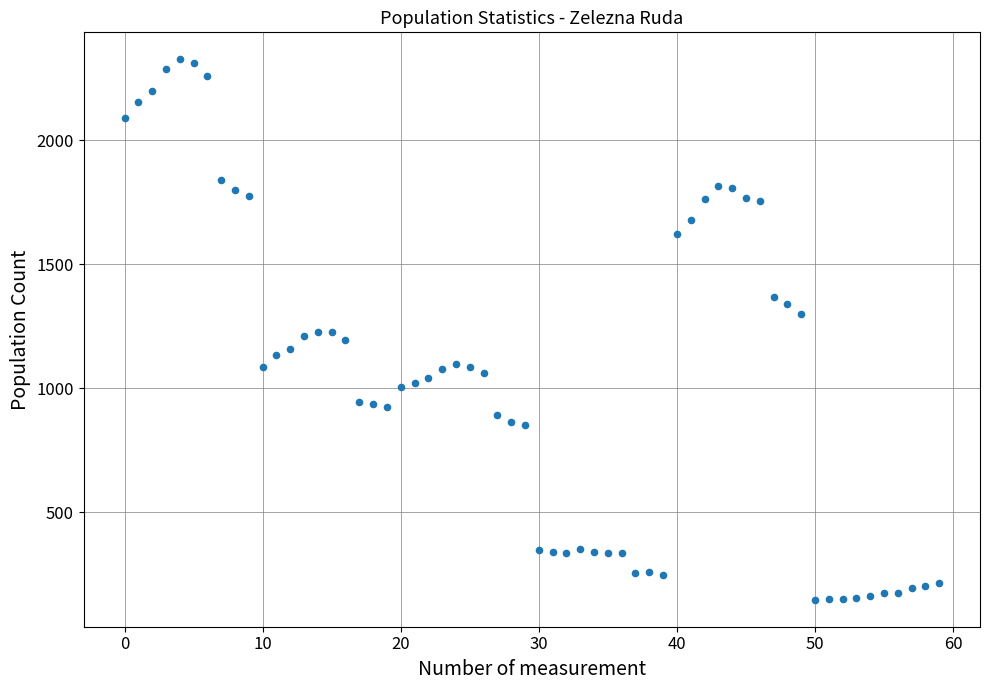

What is the range of Y values (max minus min)?

2177